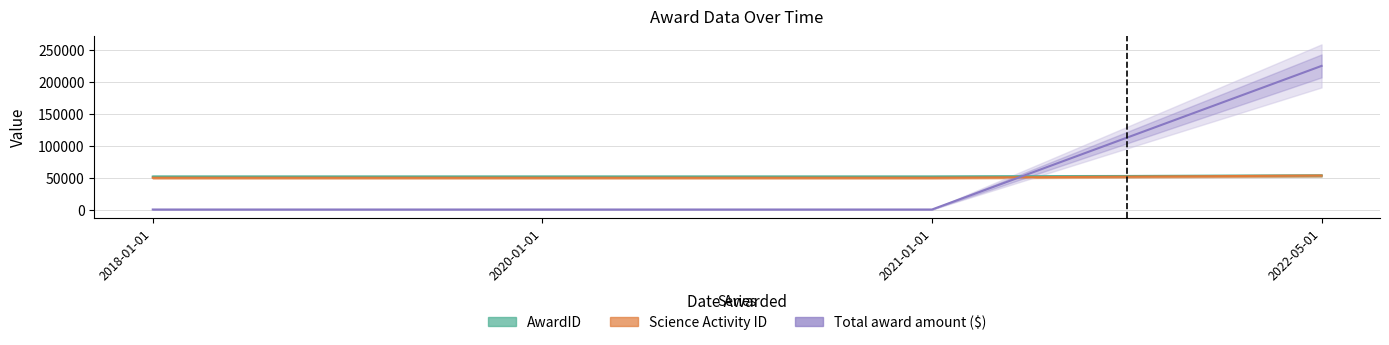

What is the label of the 4th point from the left?

2022-05-01